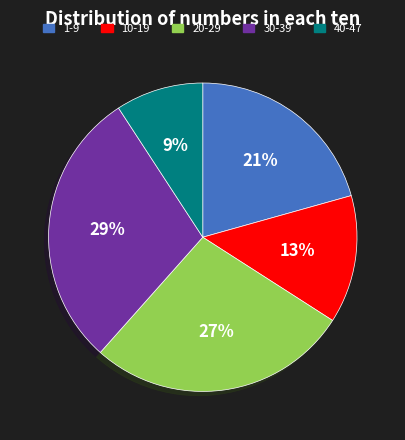

Rank the categories by value from lowest to highest.

40-47, 10-19, 1-9, 20-29, 30-39